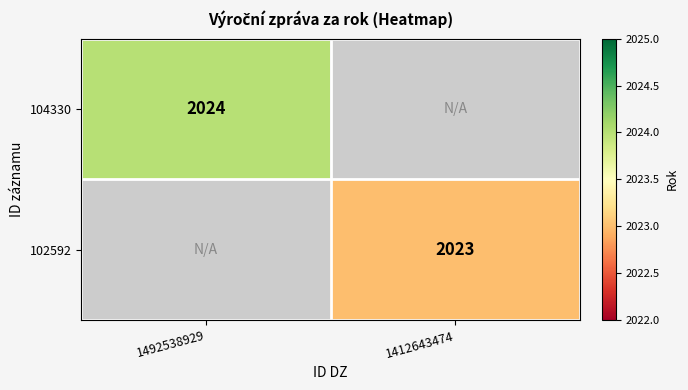

Is it true that 104330 equals 3117 at 1492538929?

False